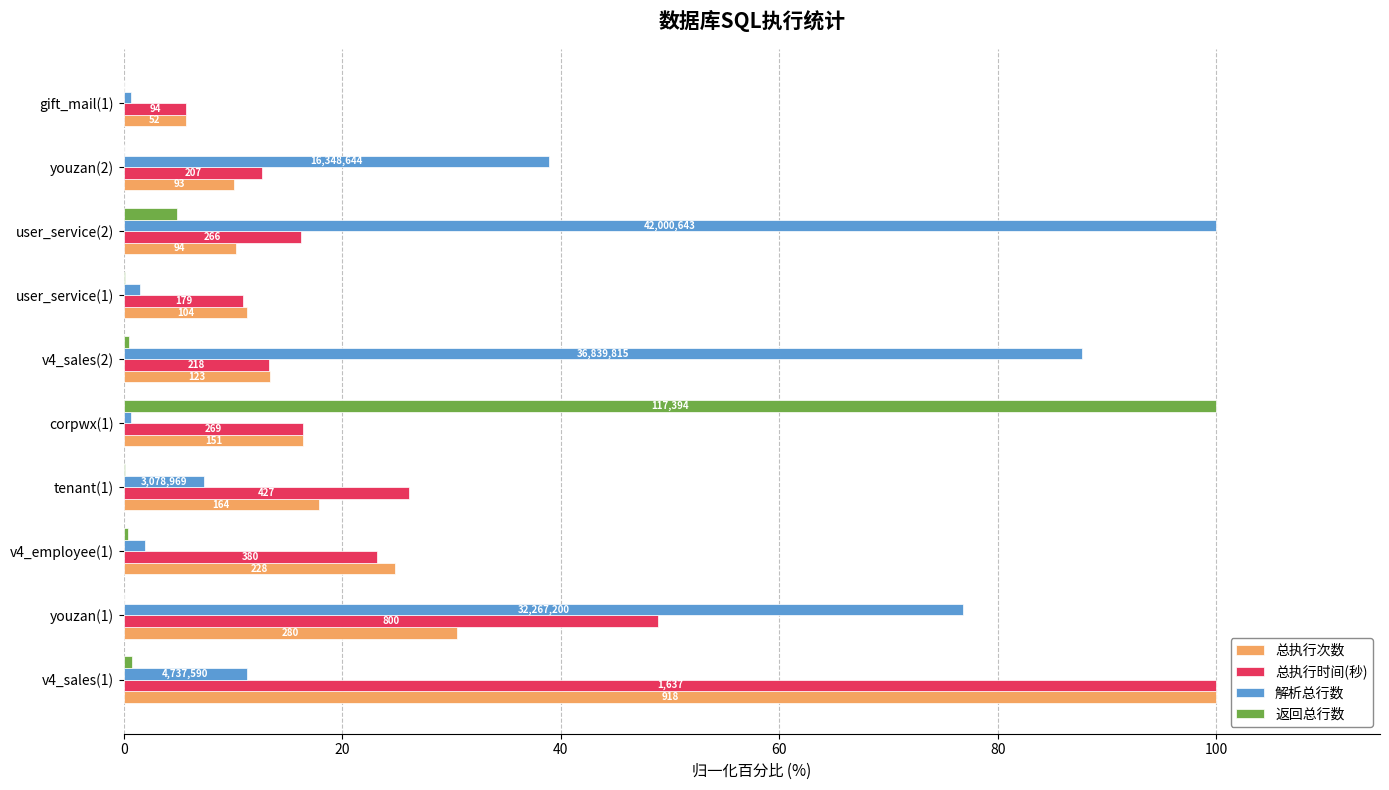

What are all the series names shown in the legend?

总执行次数, 总执行时间(秒), 解析总行数, 返回总行数